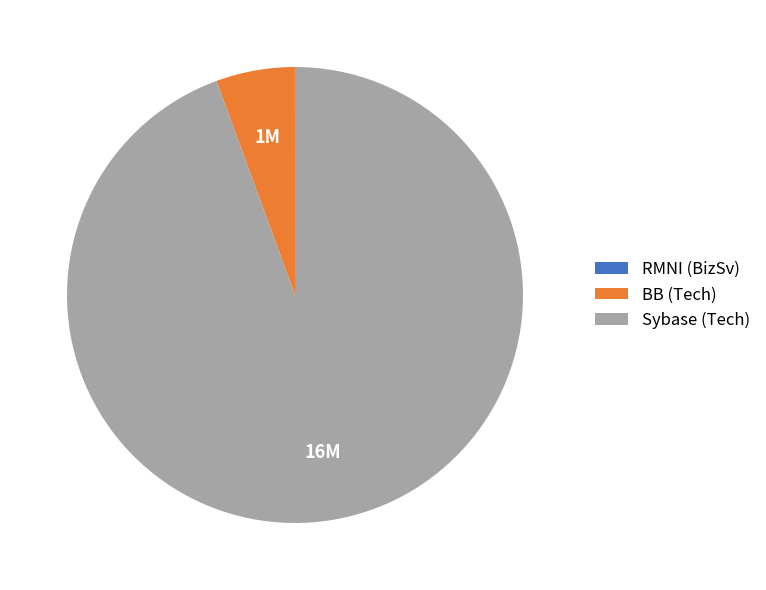

Is the sum of BB (Tech) and Sybase (Tech) greater than half?

Yes